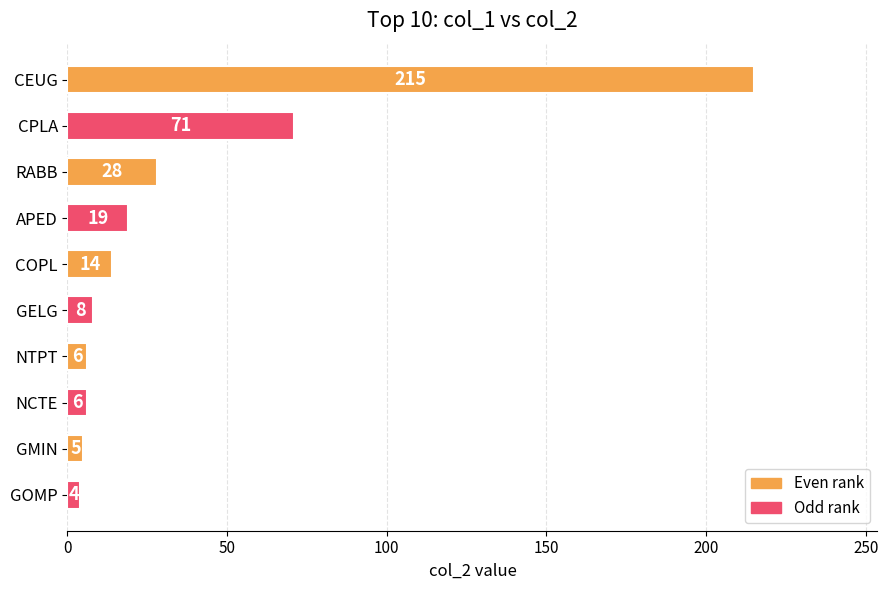

At which label is the value closest to 109?

CPLA